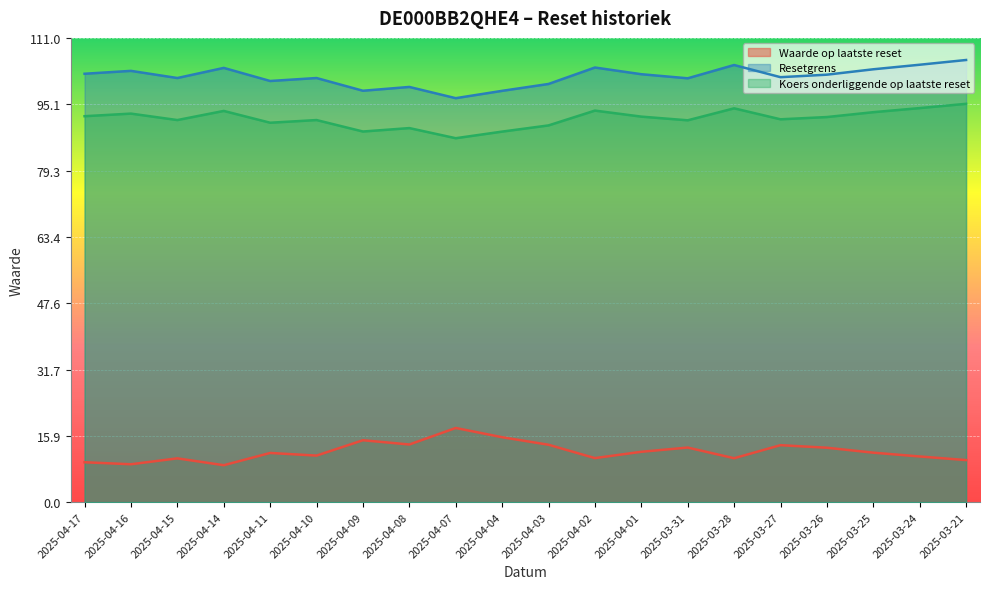

True or false: Waarde op laatste reset and Resetgrens cross at least once.

False